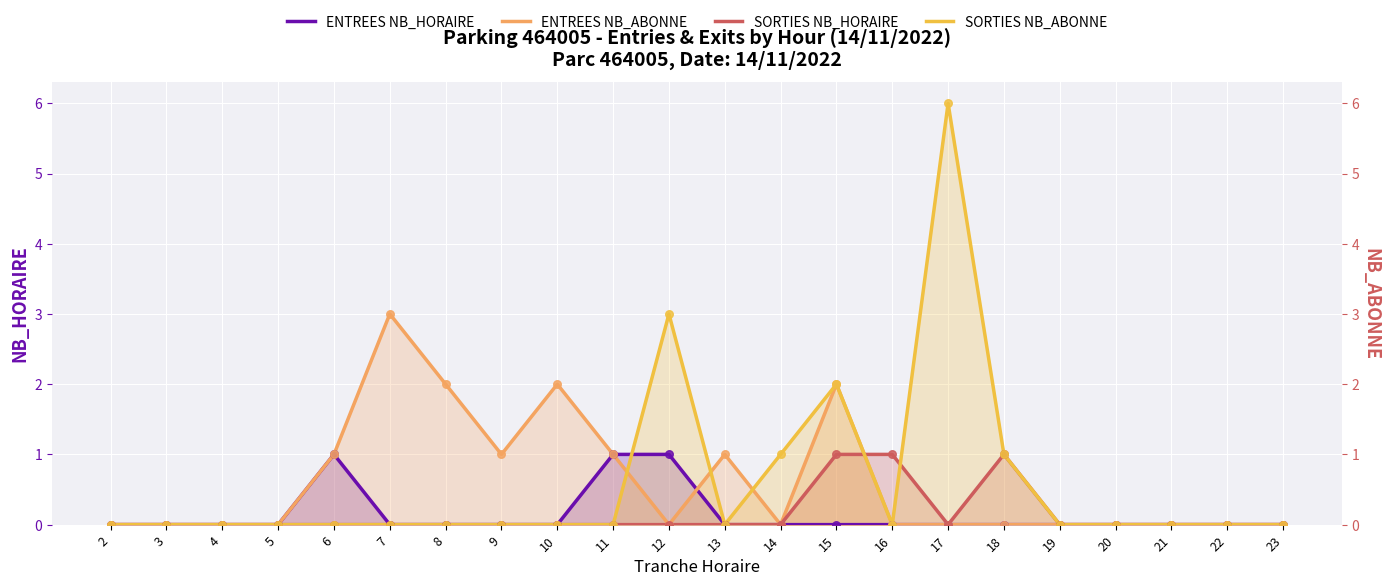

Which series reaches the minimum Y coordinate?

ENTREES NB_HORAIRE